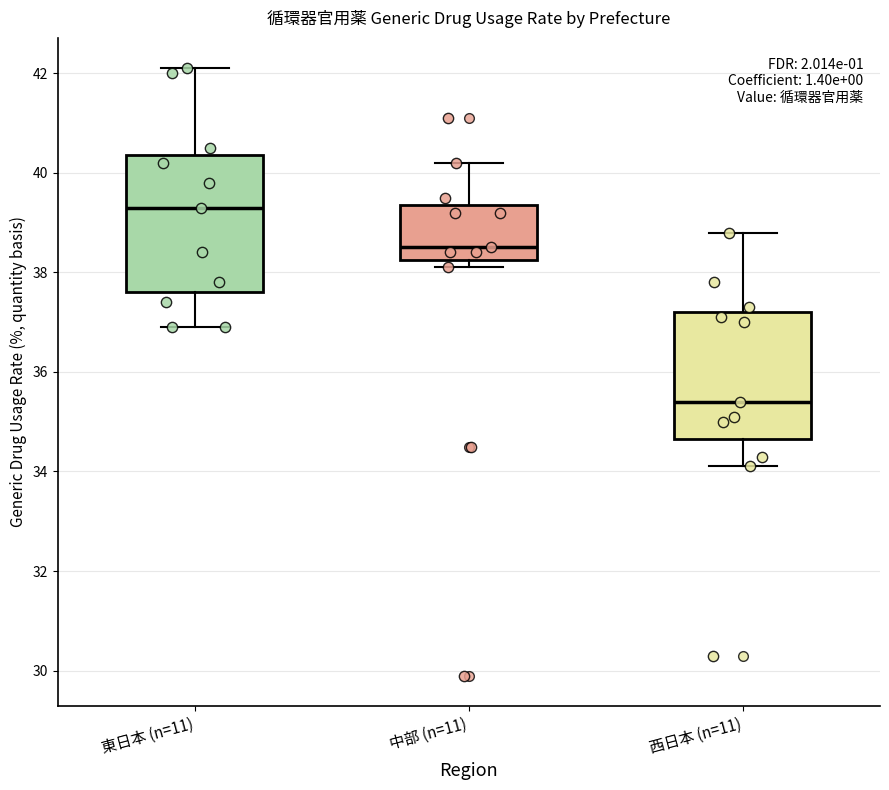

Reading left to right, read every box against the y-axis: the position of its median line, the range the box covers, and the ends of its whiskers. The values are not printed on the chart, so give them approximately, as read against the axis.

東日本 (n=11): median 39.4, box 37.6 to 40.4, whiskers 37.0 to 42.2
中部 (n=11): median 38.6, box 38.2 to 39.4, whiskers 38.2 (just below the box's lower edge) to 40.2
西日本 (n=11): median 35.4, box 34.6 to 37.2, whiskers 34.2 to 38.8